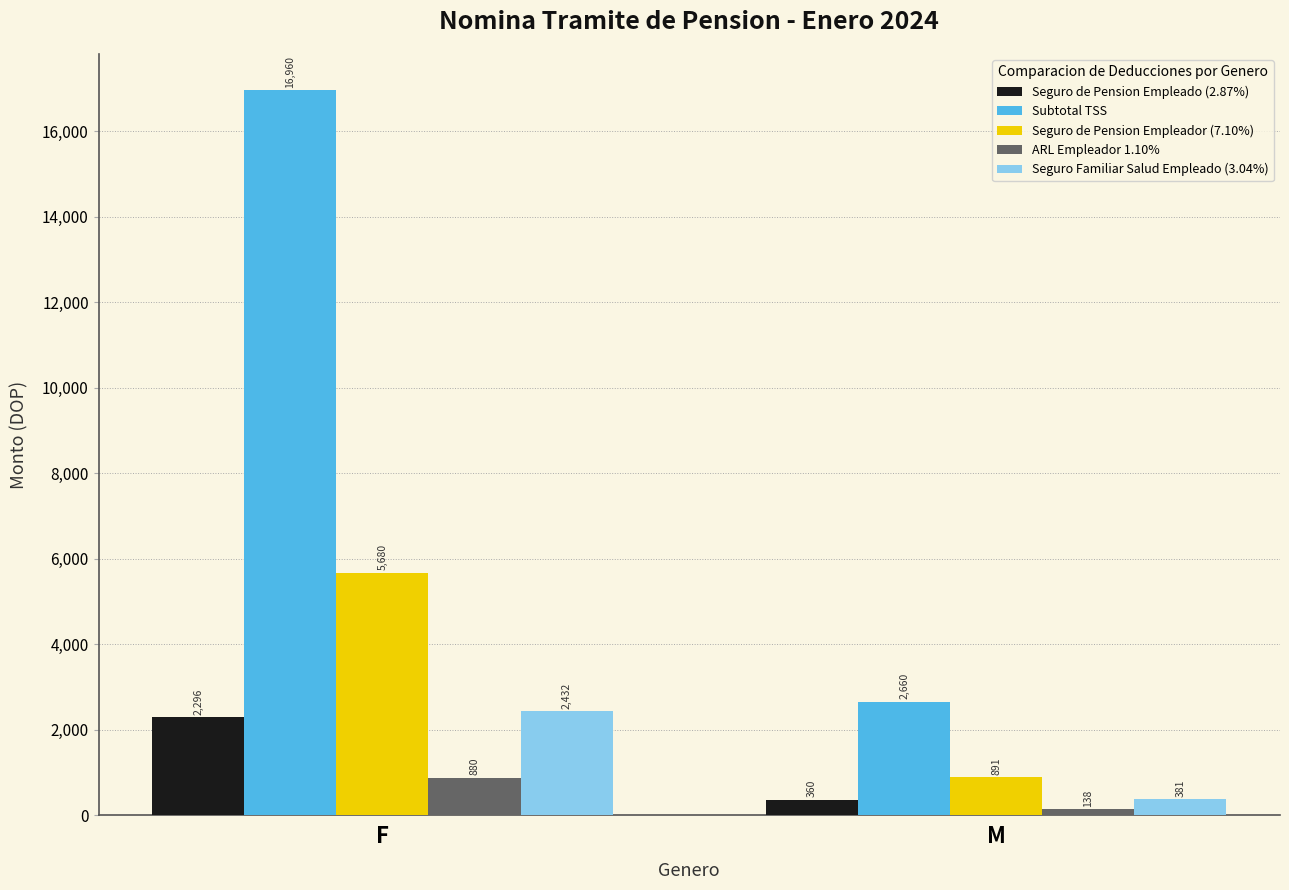

What is the greatest value displayed?

16960.0